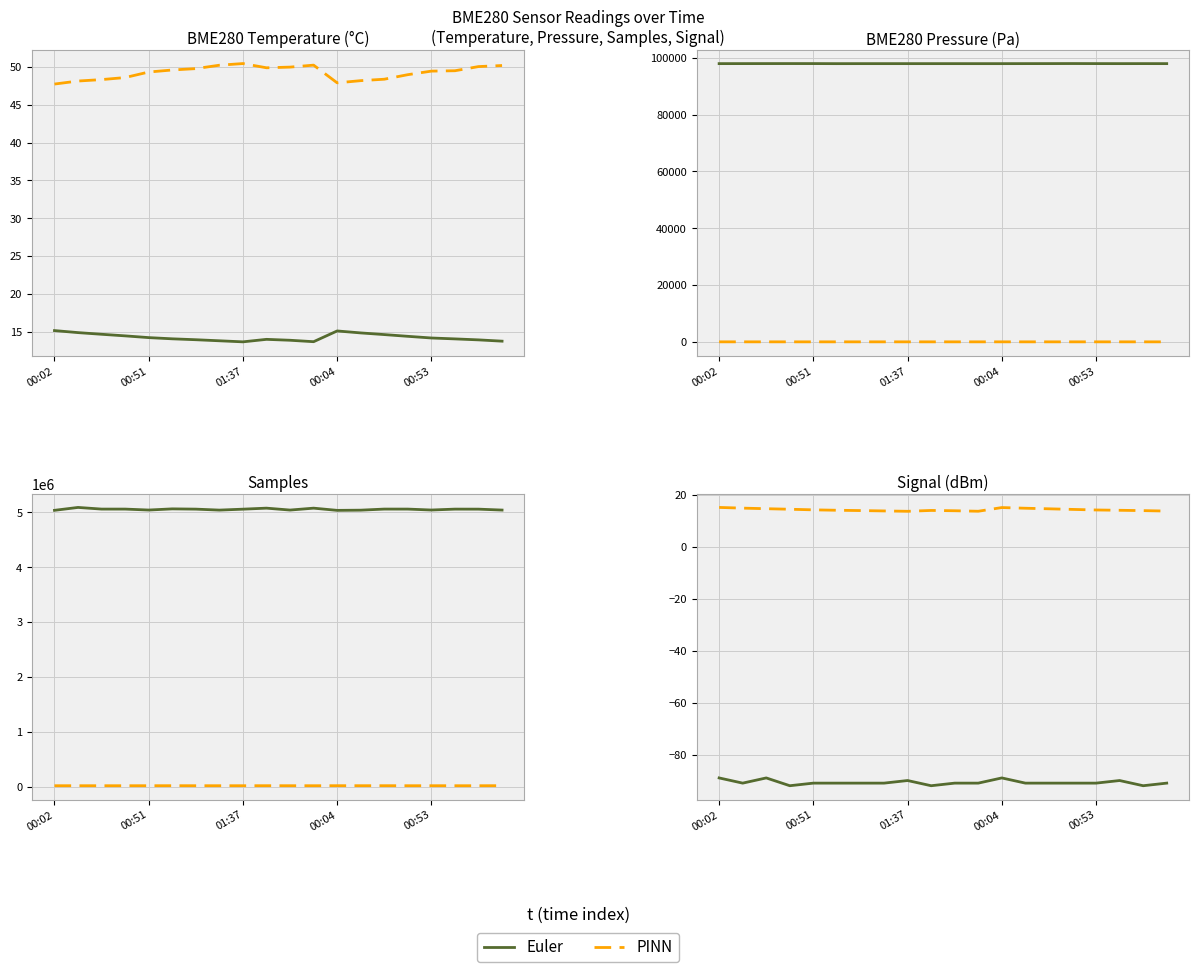

In Euler, how many points are higher than both neighbors (excluding endpoints)?

4